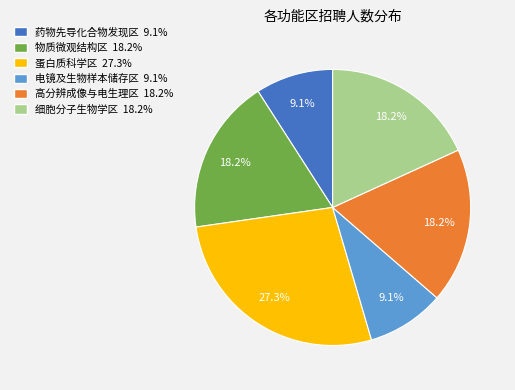

Does 细胞分子生物学区 account for over 50% of the chart?

No